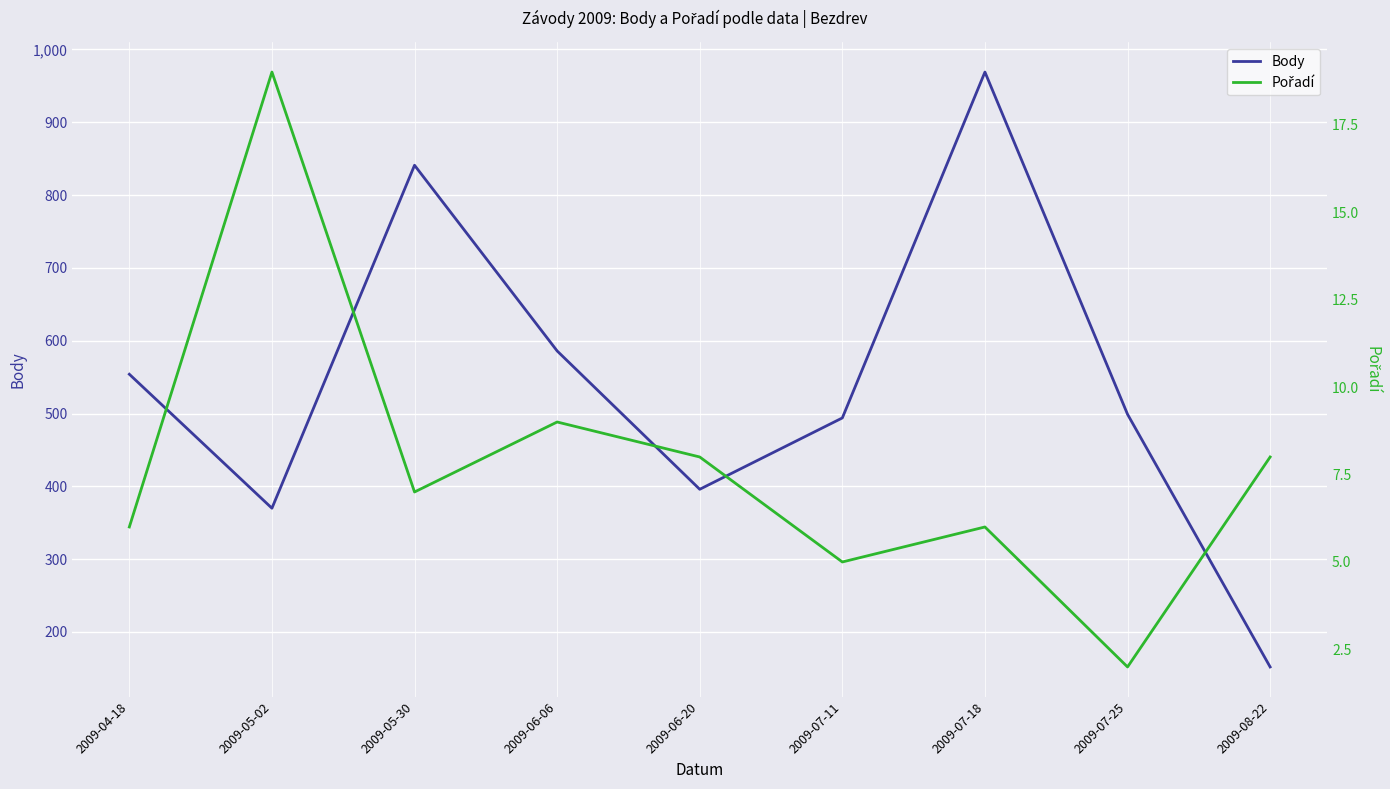

True or false: Body and Pořadí intersect in this chart.

False